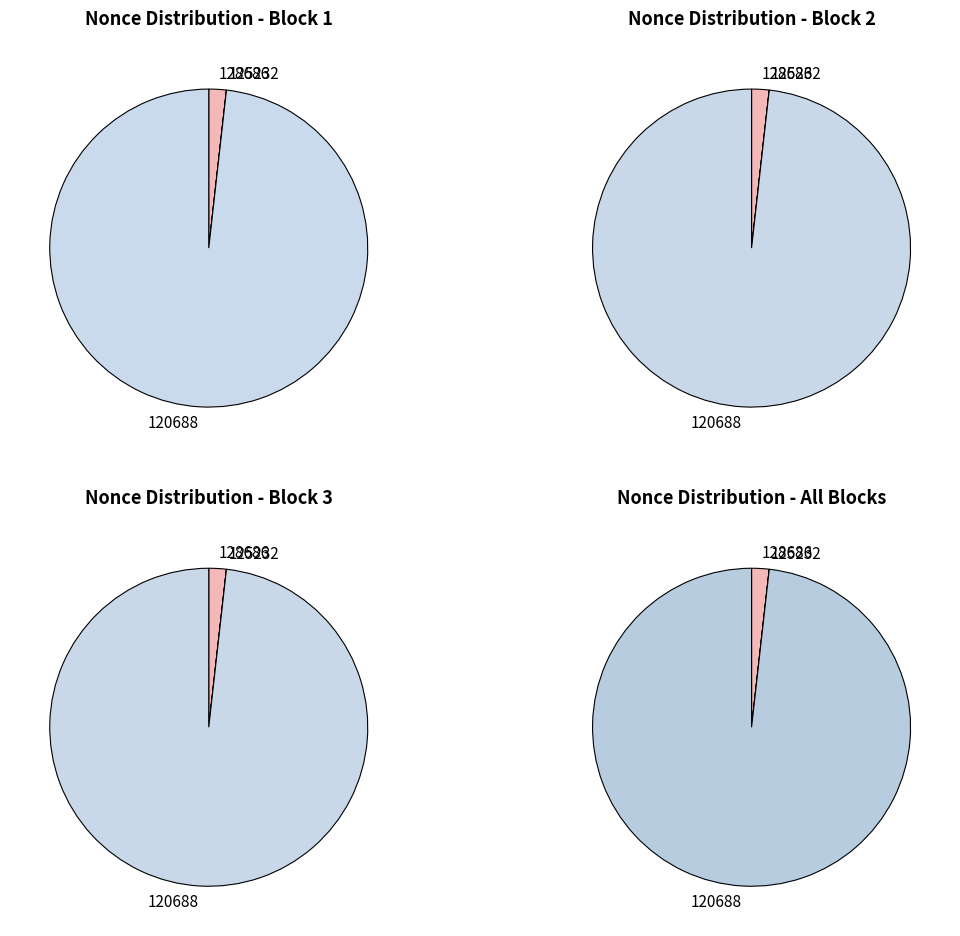

Is it true that 125232 is 1% of the pie?

False